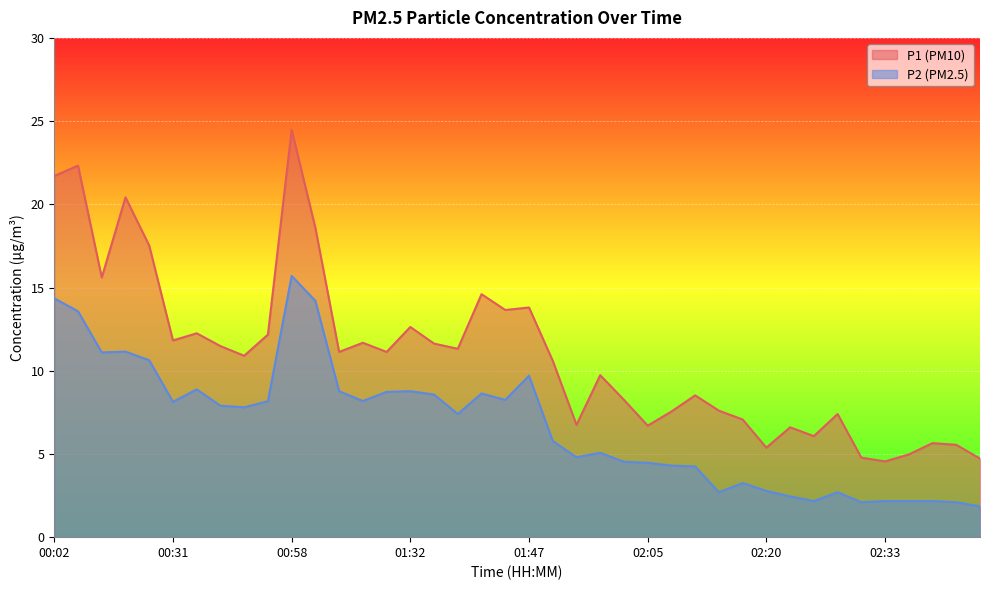

Rank the categories by P1 value from highest to lowest.

00:58, 00:04, 00:02, 00:21, 01:06, 00:23, 00:18, 01:43, 01:47, 01:45, 01:32, 00:34, 00:44, 00:31, 01:27, 01:38, 00:36, 01:40, 01:17, 01:30, 00:39, 01:50, 01:55, 02:10, 02:00, 02:15, 02:08, 02:28, 02:18, 01:52, 02:05, 02:23, 02:25, 02:38, 02:40, 02:20, 02:35, 02:30, 02:43, 02:33